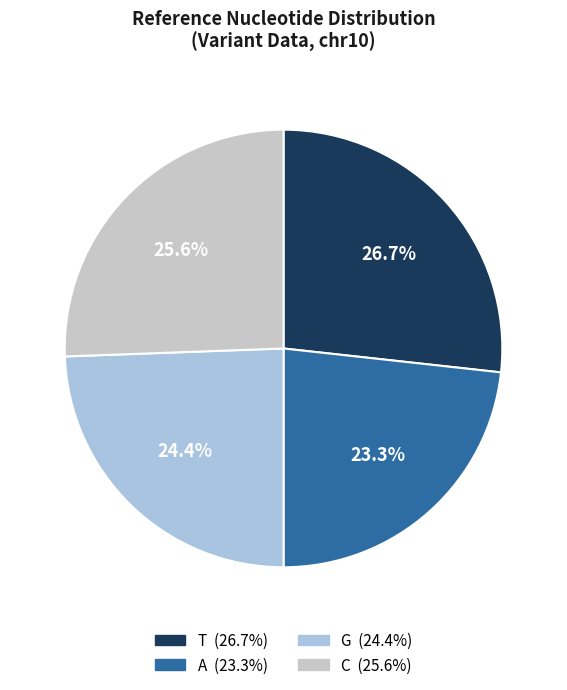

What percentage is the C slice, to the nearest percent?

26%